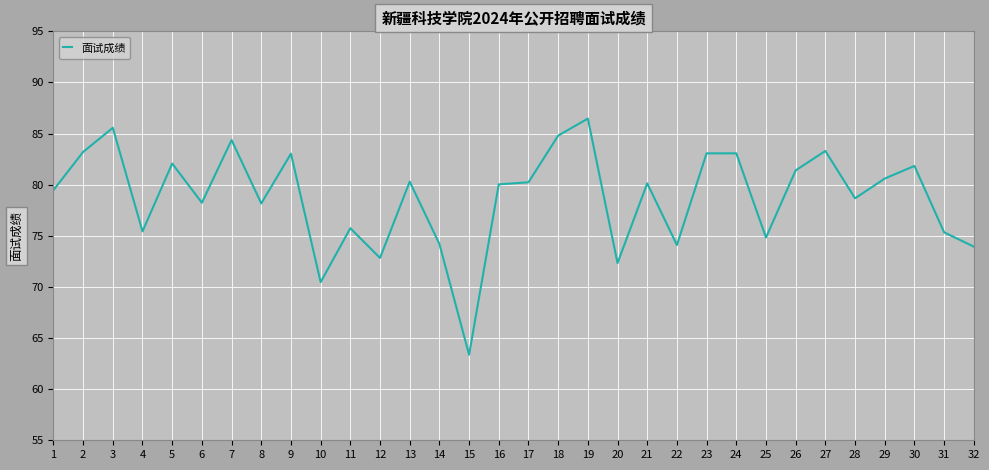

What is the change in value from 7 to 15?

-21.0